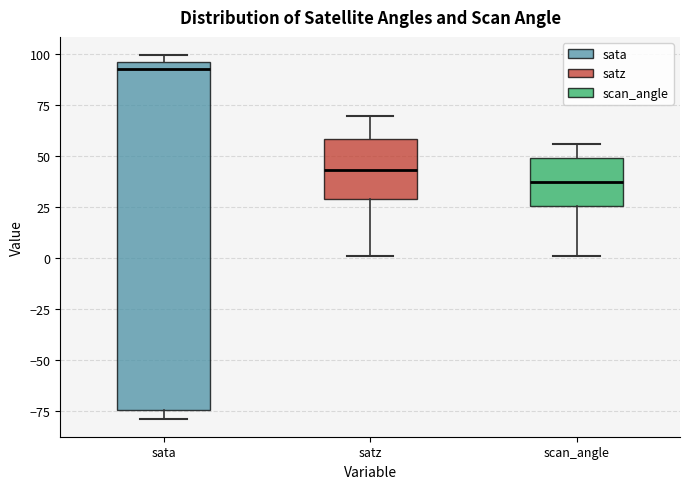

Which box has the highest median line?

sata